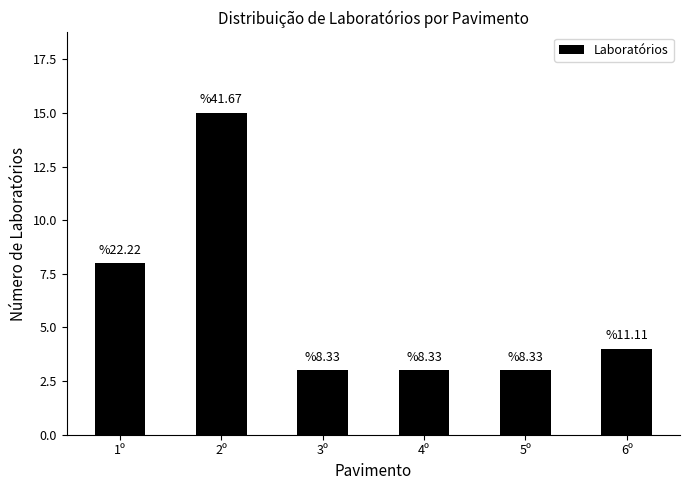

What is the smallest value displayed?

3